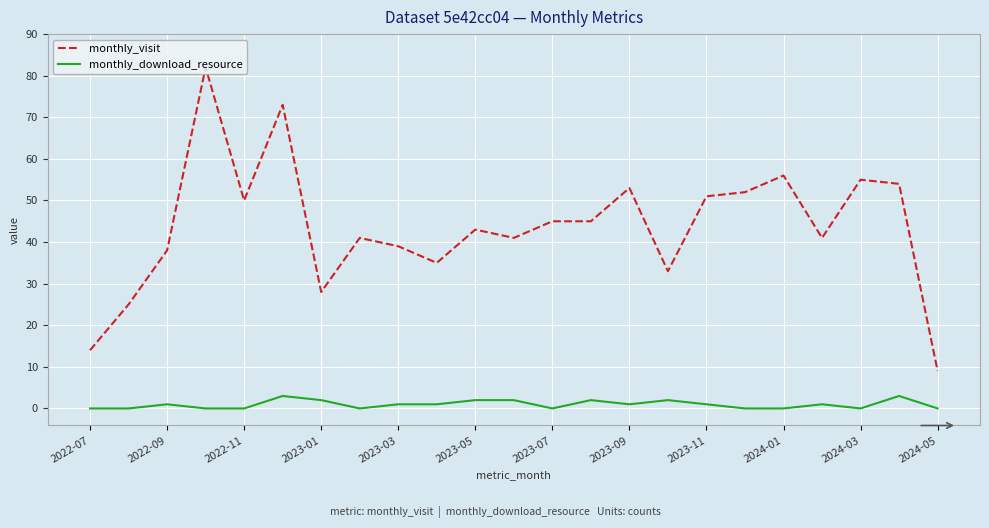

What is the difference between the maximum and minimum values in the monthly_download_resource series?

3